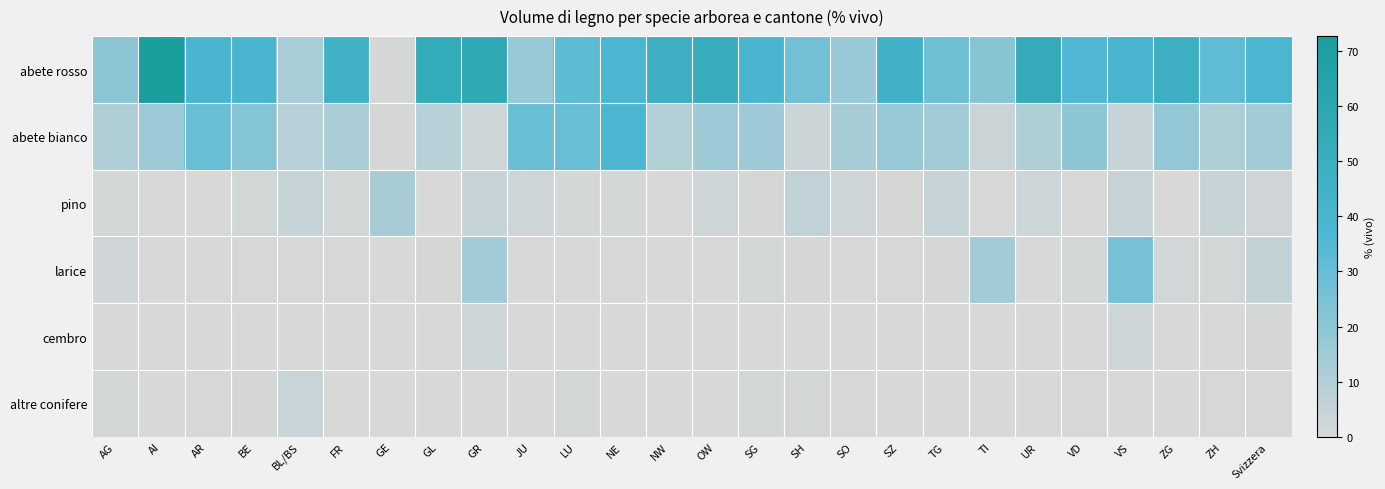

Which series changed the most between GL and ZG?

abete bianco